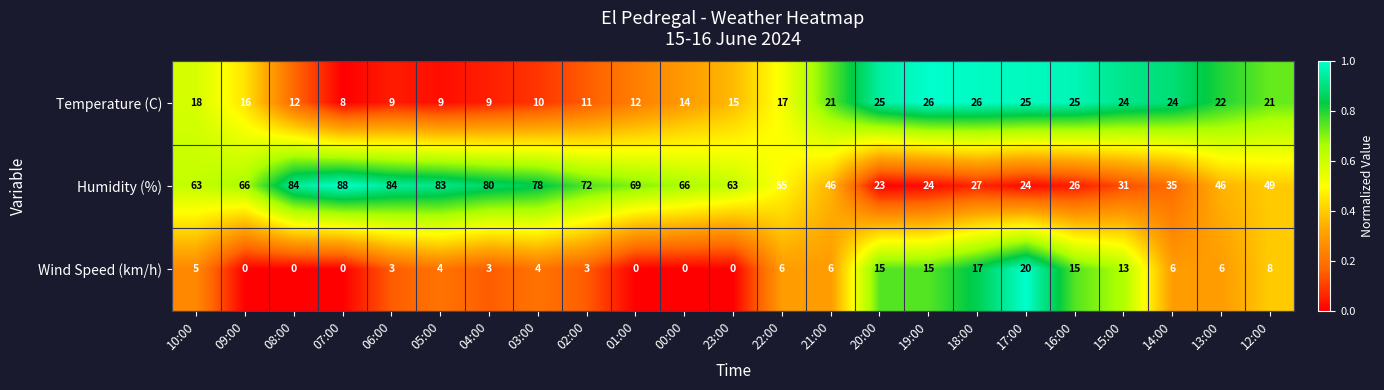

How many Wind Speed (km/h) values are between 0 and 13?

18